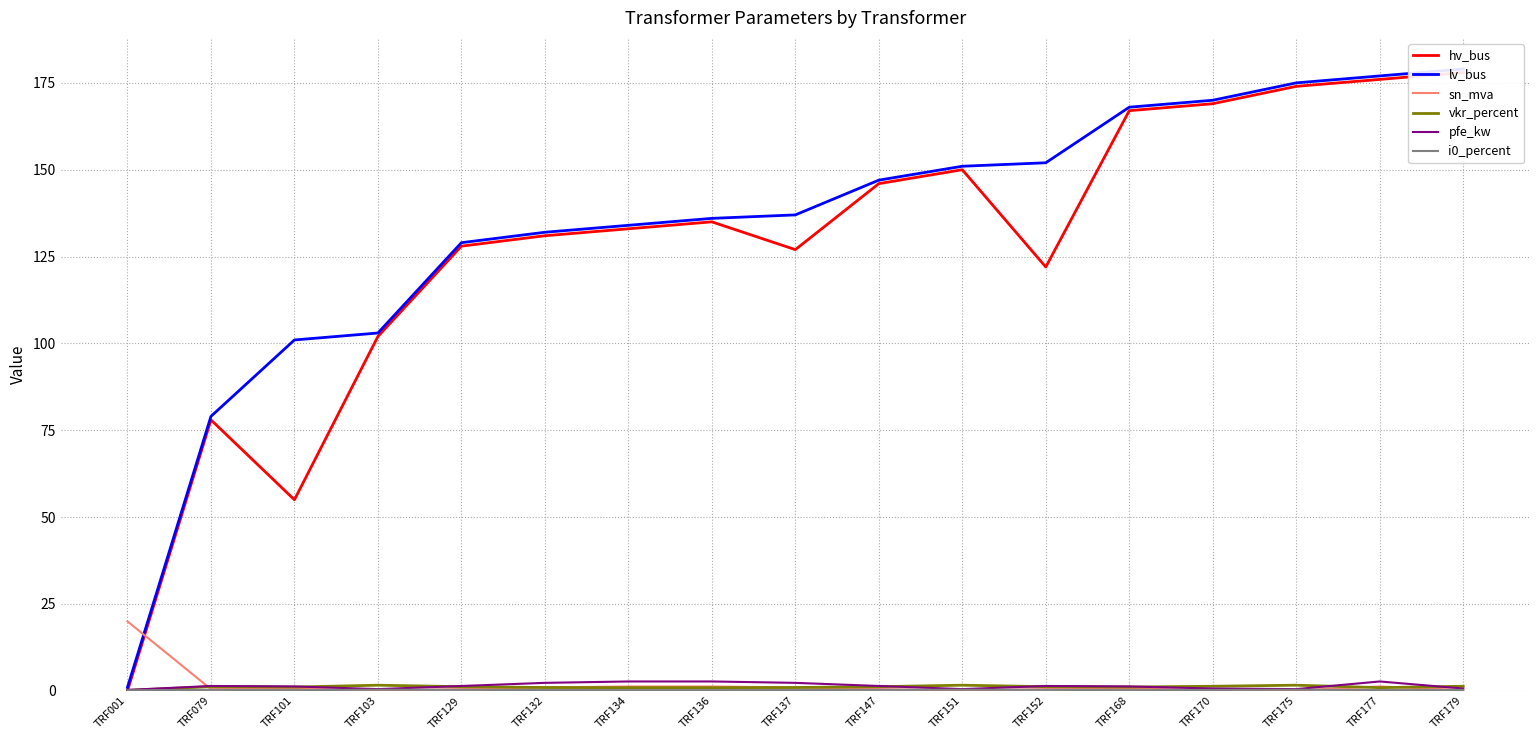

What is the sum of the pfe_kw values at TRF175 and TRF147?

1.9